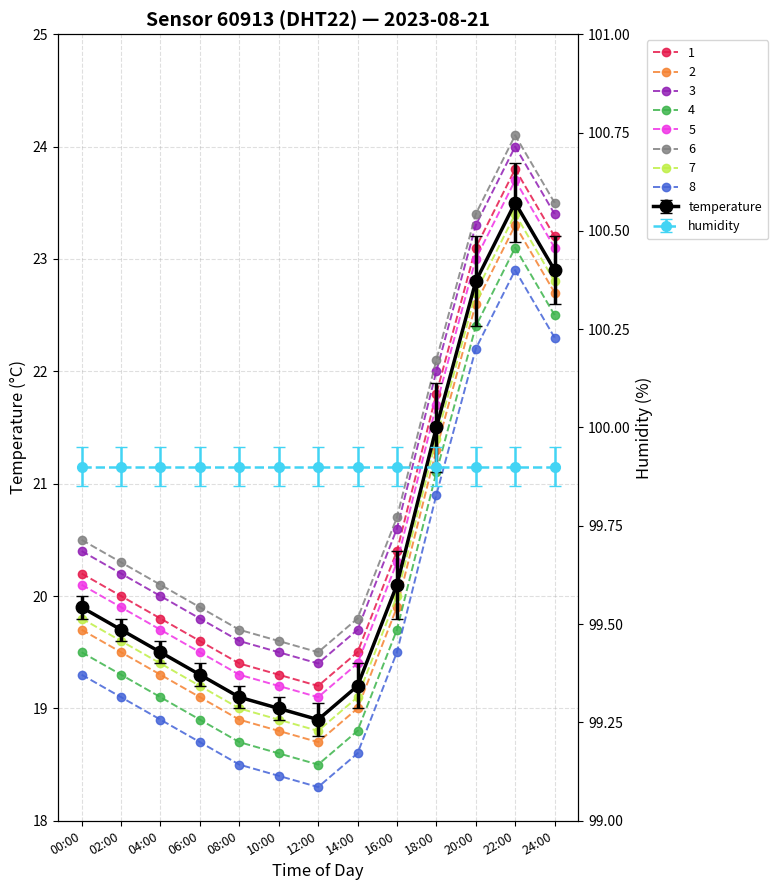

At which category does the data reach its first local peak?

22:00